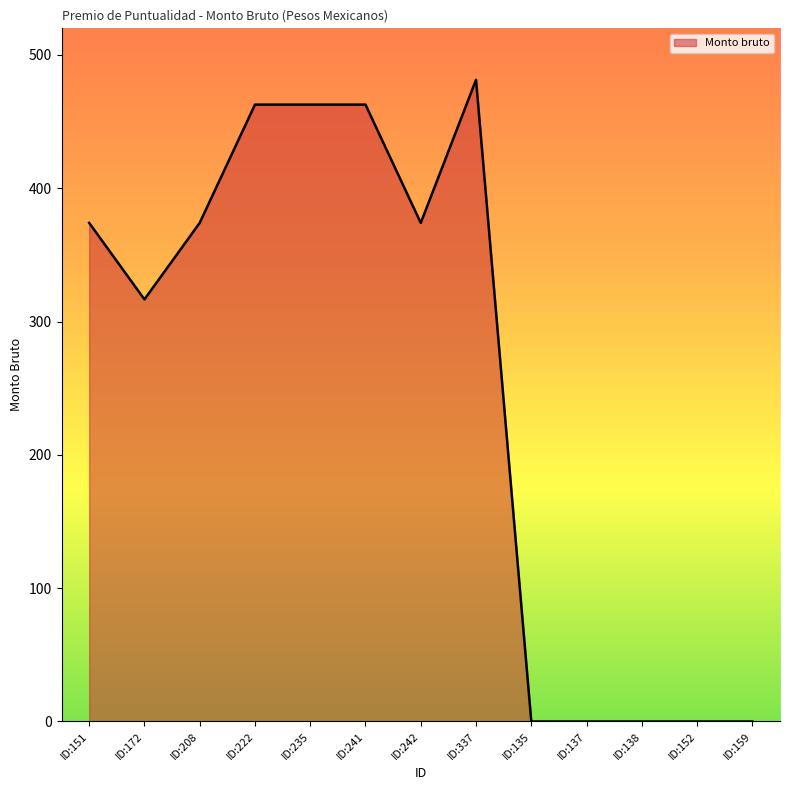

Does the chart display data point markers on the line(s)?

No